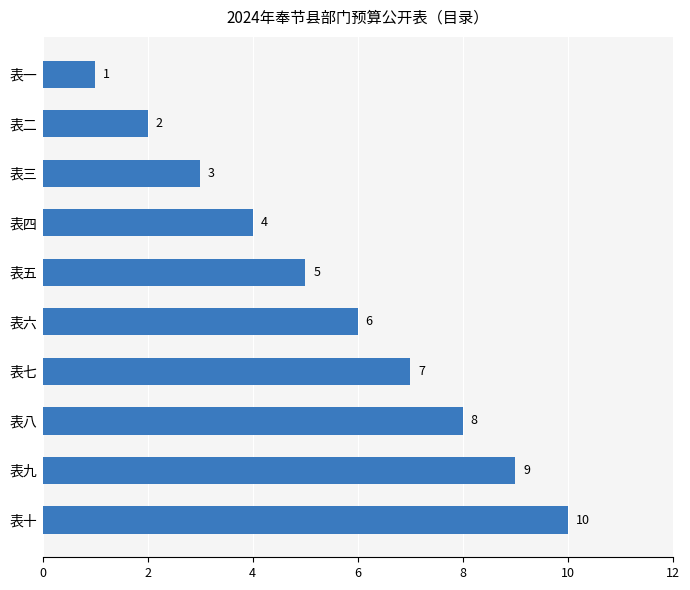

Where is the data nearest to the value 5?

表五